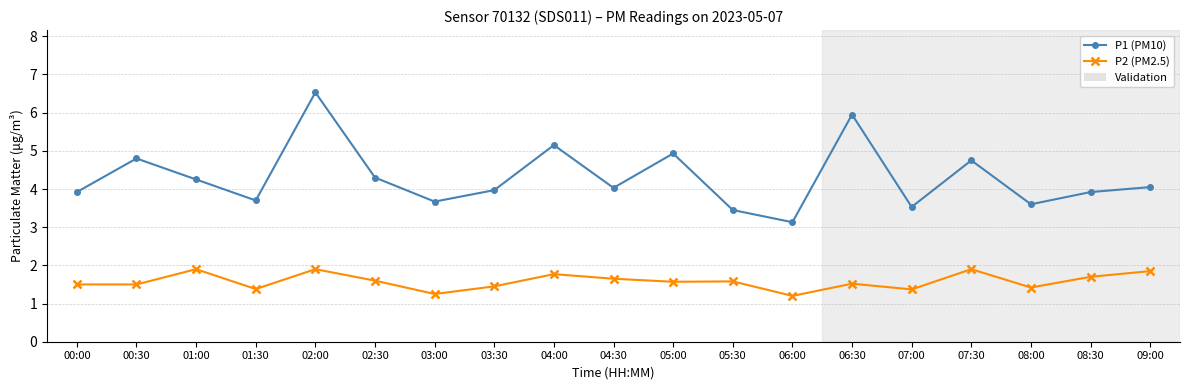

Does the chart display data point markers on the line(s)?

Yes